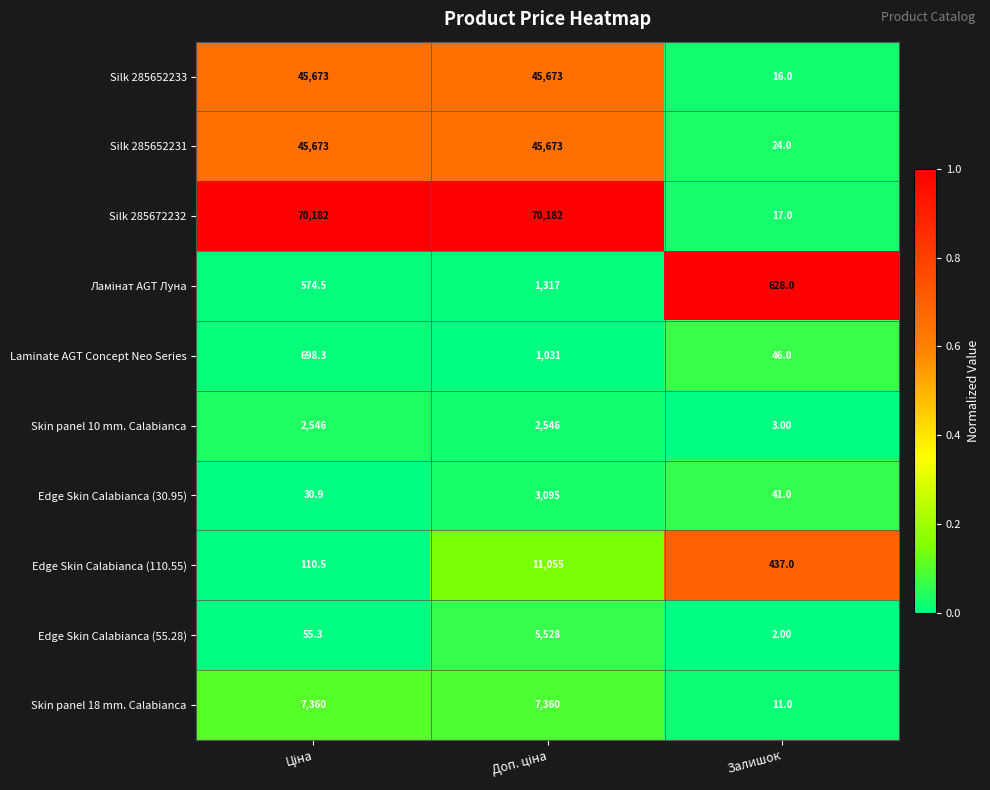

Which series has the largest total across all categories?

Silk 285672232